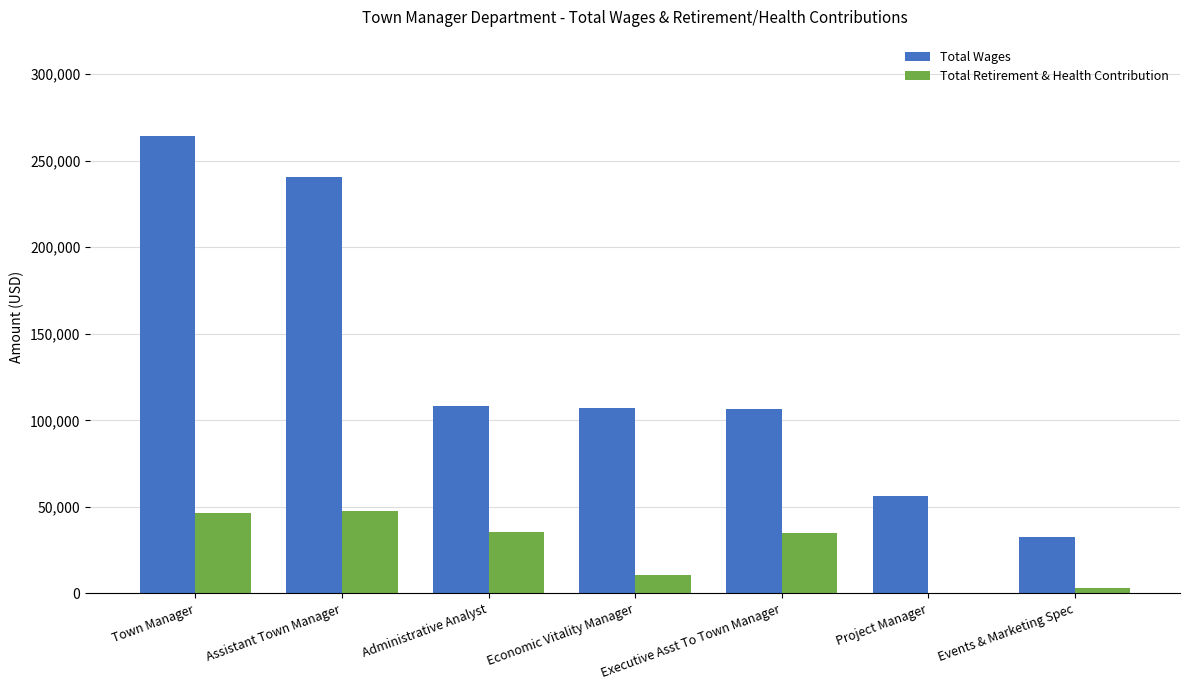

What value does the Total Retirement & Health Contribution series have at Administrative Analyst?

35255